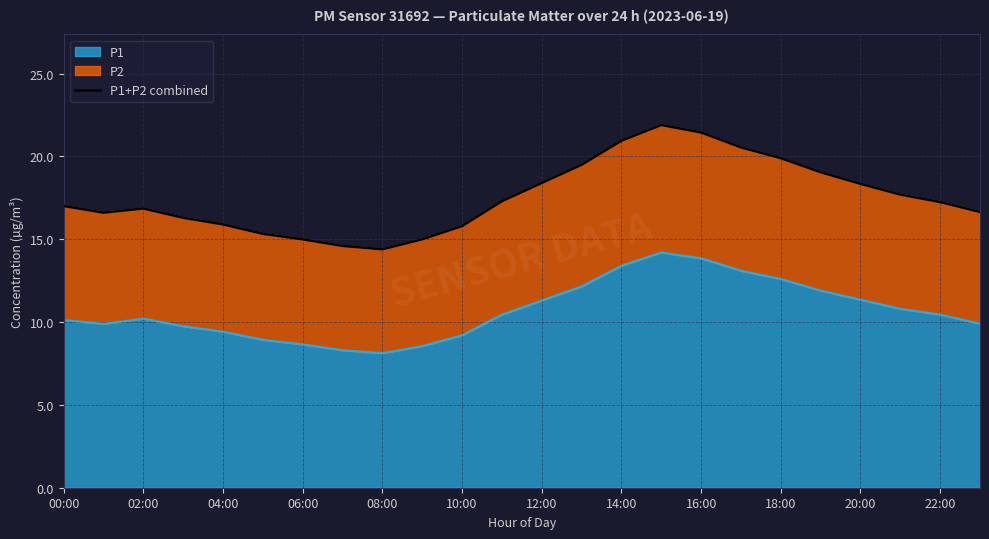

How many interior local valleys (lower than both neighbors) does the data have?

2